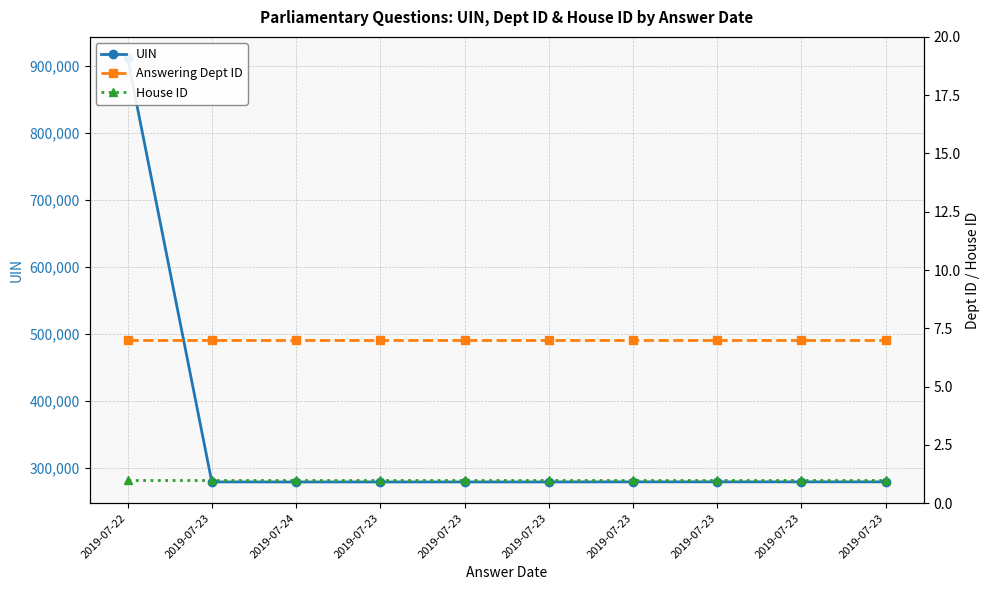

True or false: UIN and House ID intersect in this chart.

False